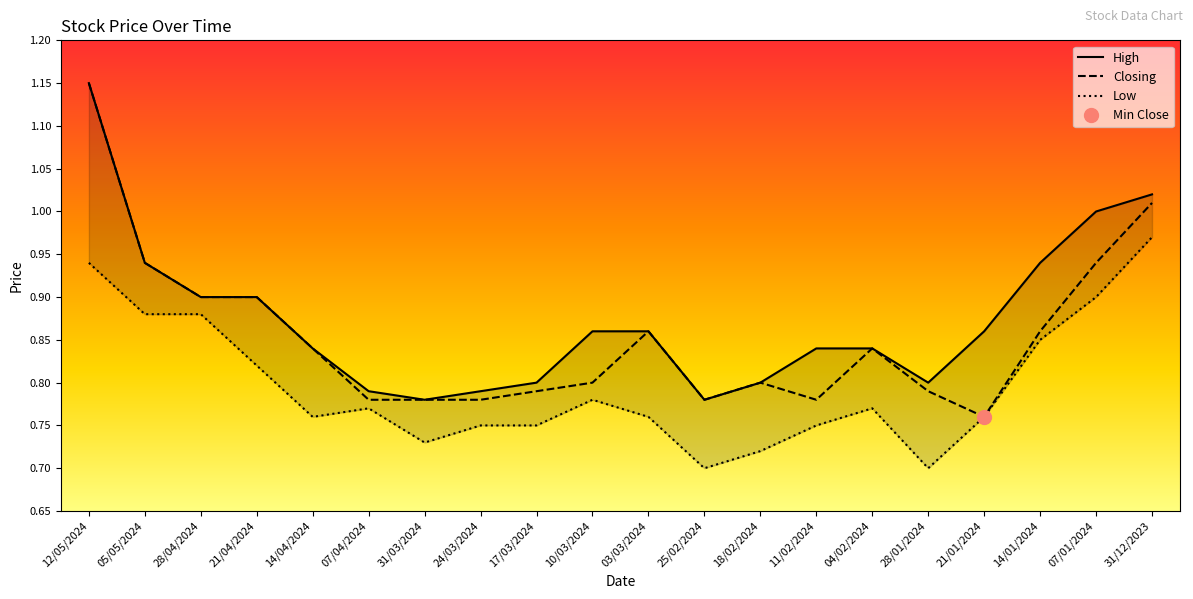

At which label does Low reach its peak?

31/12/2023